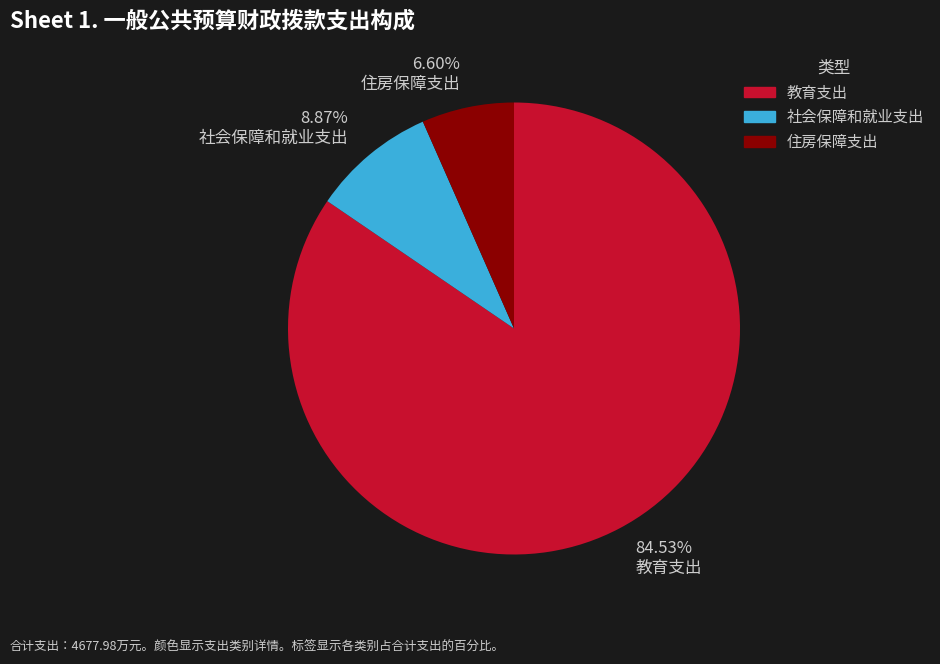

To the nearest percent, what is the combined percentage of 社会保障和就业支出 and 住房保障支出?

15%